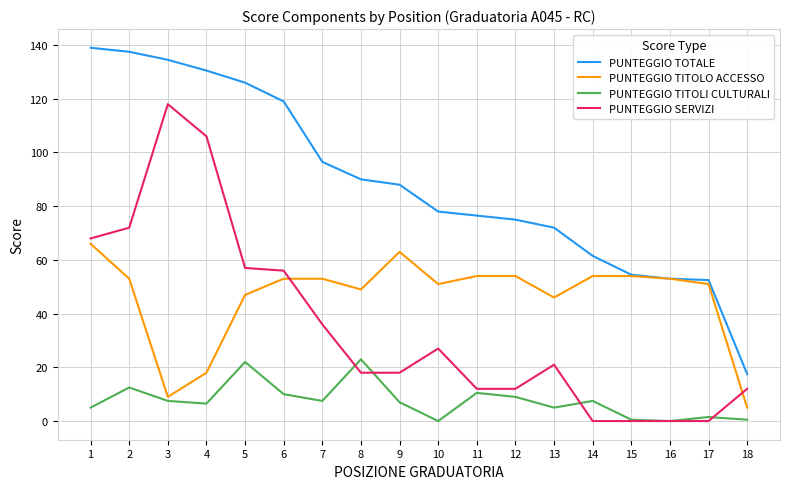

What is the spread (max minus min) of values at 1?

134.0